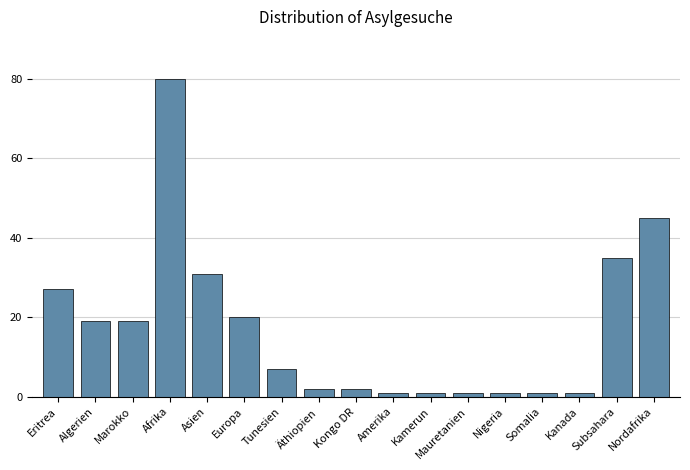

Reading left to right, list all the values displayed in this chart.

27	19	19	80	31	20	7	2	2	1	1	1	1	1	1	35	45